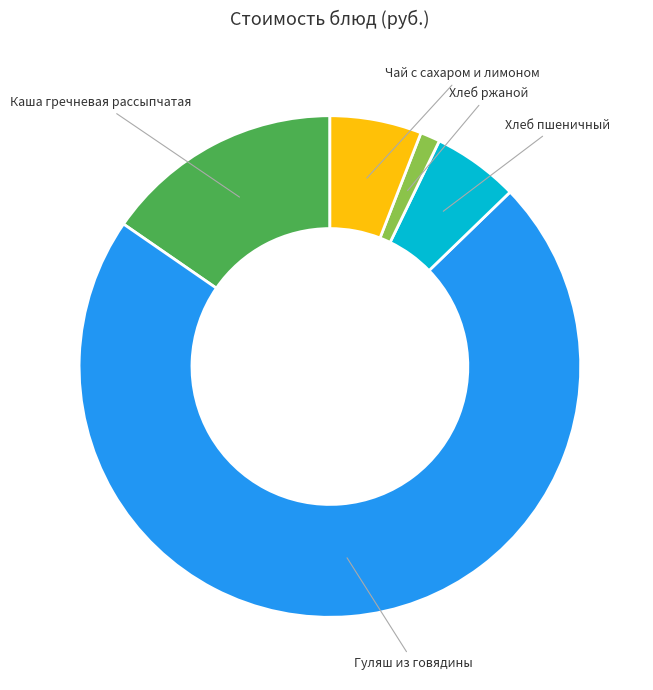

Do Хлеб пшеничный and Каша гречневая рассыпчатая together represent more than half of the pie?

No